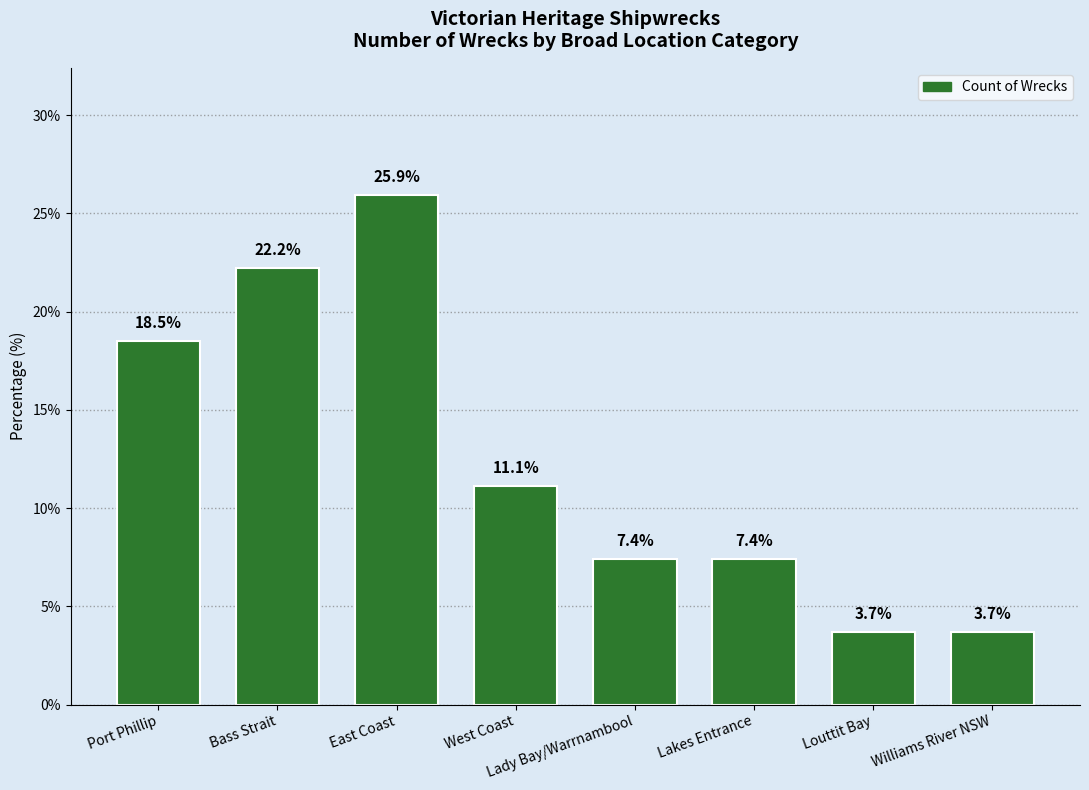

The chart shows a value of 5.1 at Lady Bay/Warrnambool. True or false?

False